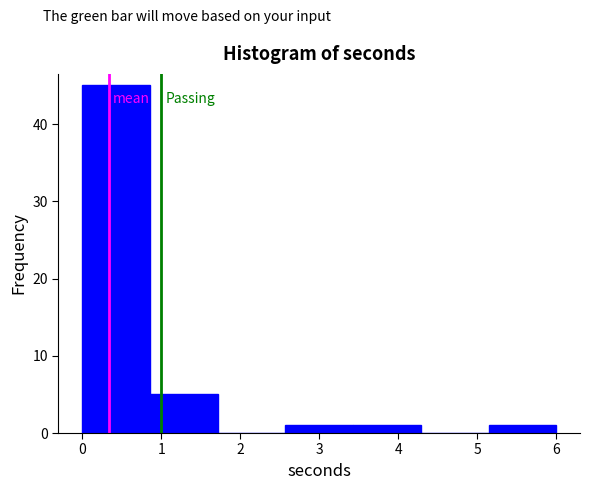

What is the height of the bar covering 5.1 to 6.0 on the x-axis? Neither the bar edges nor the heights are printed on the chart, so give them approximately, as read against the axes.

1